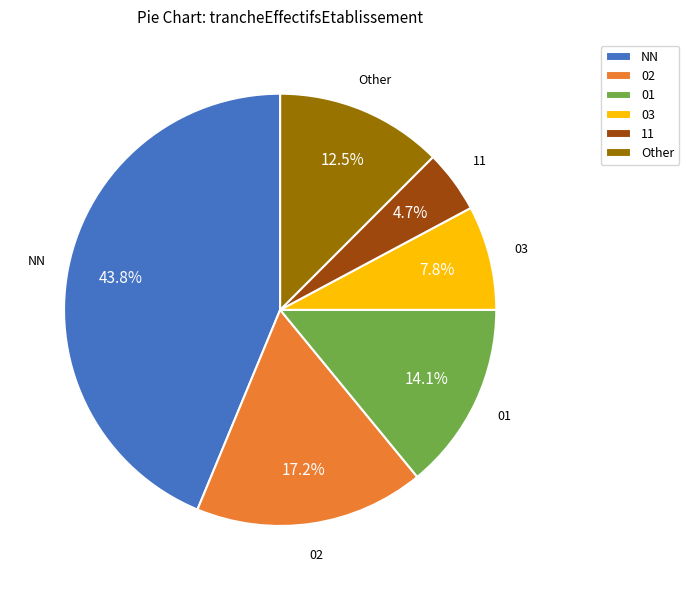

Which category has the biggest portion of the pie?

NN